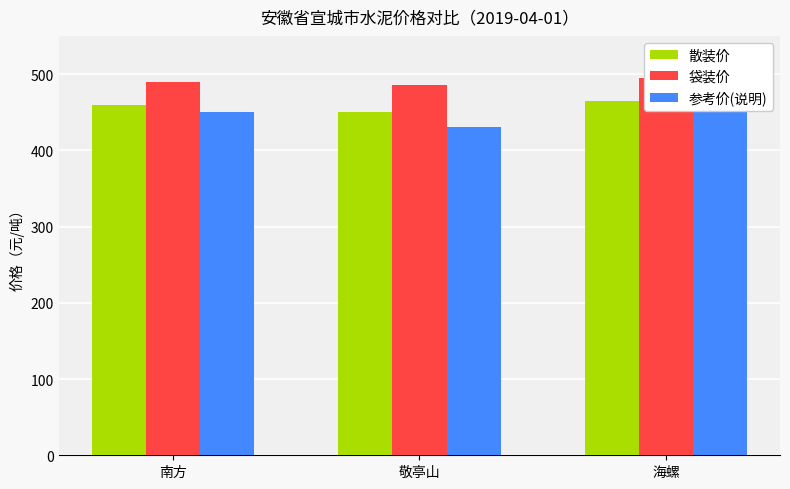

Which has a higher value, 海螺 or 敬亭山?

海螺